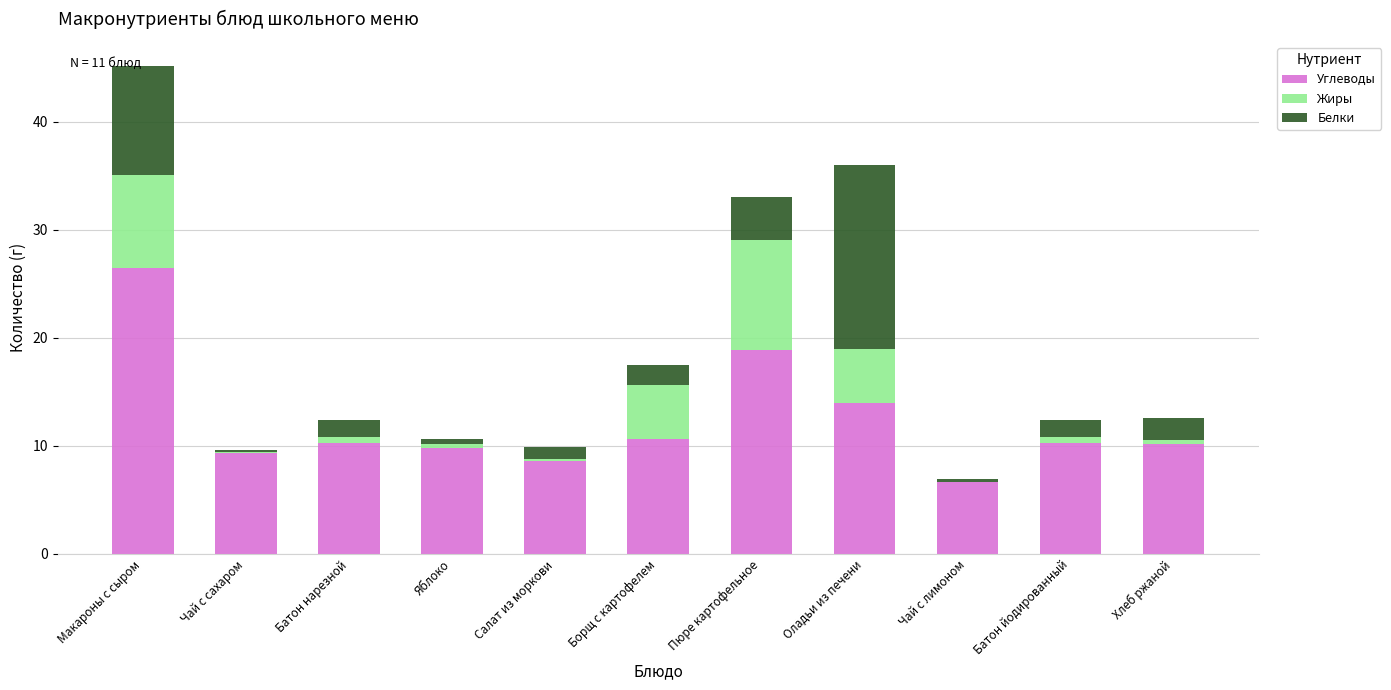

What is the highest value of the Углеводы series?

26.5